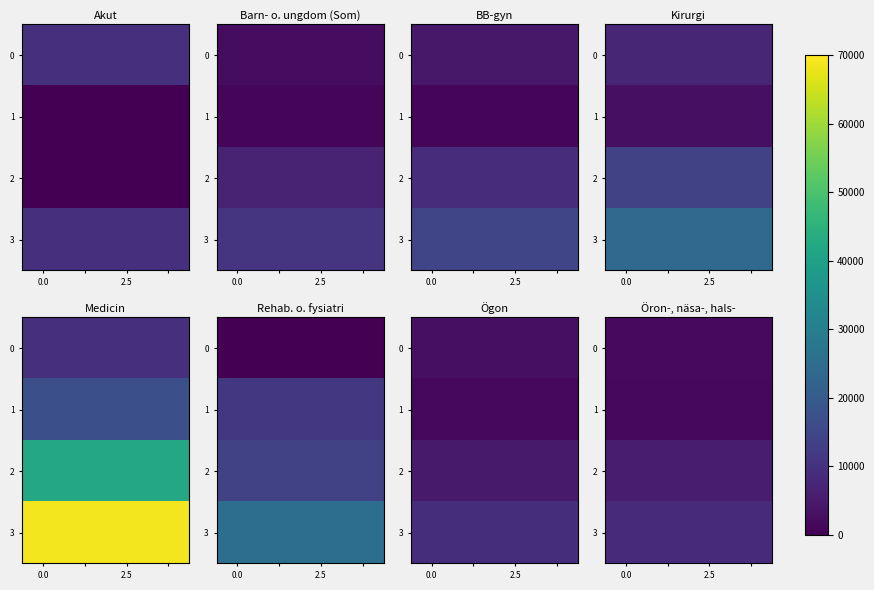

What is the sum of all 2 values?

21196